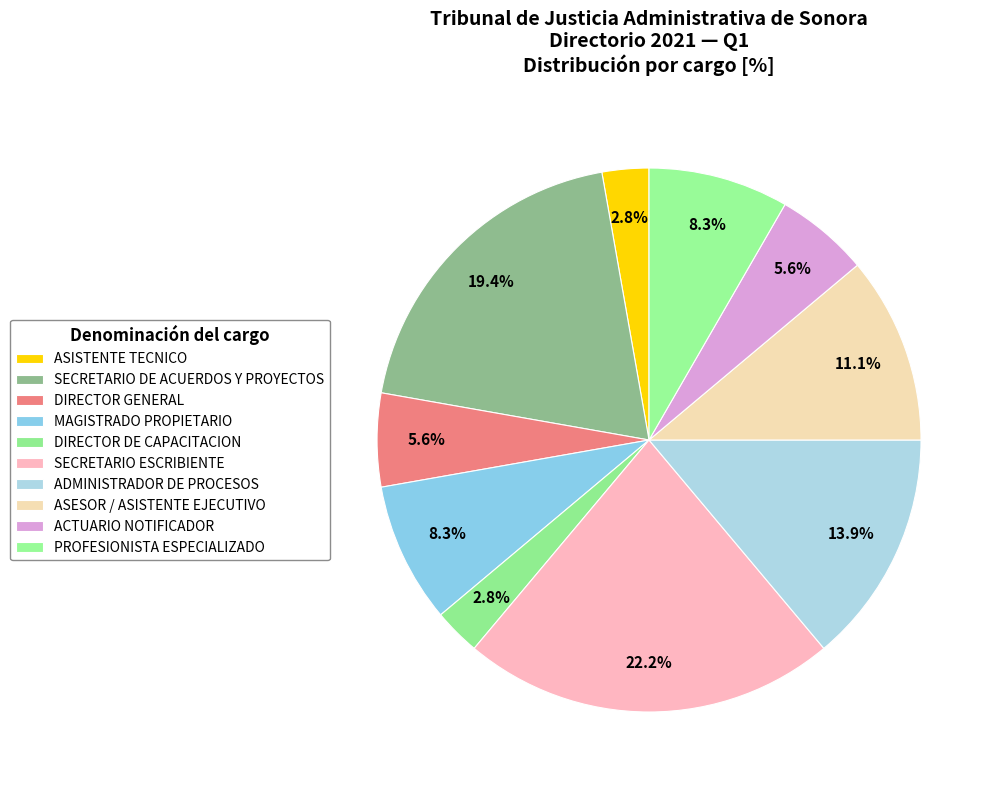

How many segments does this pie chart have?

10